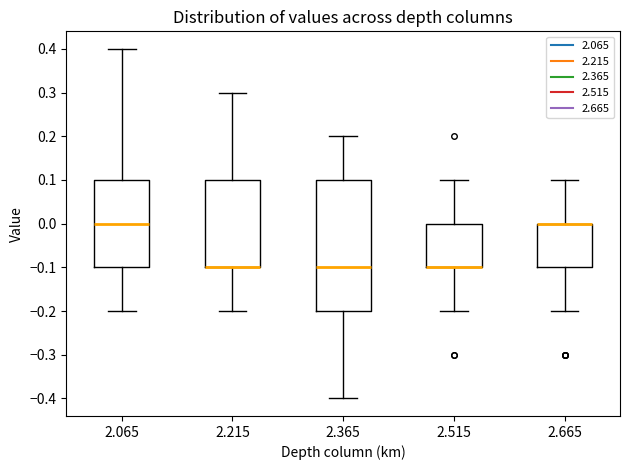

Reading left to right, transcribe this box plot: for each box, give where its median line is, the range the box spans, and where its two whiskers end, as read against the y-axis. The values are not printed on the chart, so give them approximately, as read against the axis.

2.065: median 0.0, box -0.1 to 0.1, whiskers -0.2 to 0.4
2.215: median -0.1 (drawn on the box's lower edge), box -0.1 to 0.1, whiskers -0.2 to 0.3
2.365: median -0.1, box -0.2 to 0.1, whiskers -0.4 to 0.2
2.515: median -0.1 (drawn on the box's lower edge), box -0.1 to 0.0, whiskers -0.2 to 0.1
2.665: median 0.0 (drawn on the box's upper edge), box -0.1 to 0.0, whiskers -0.2 to 0.1